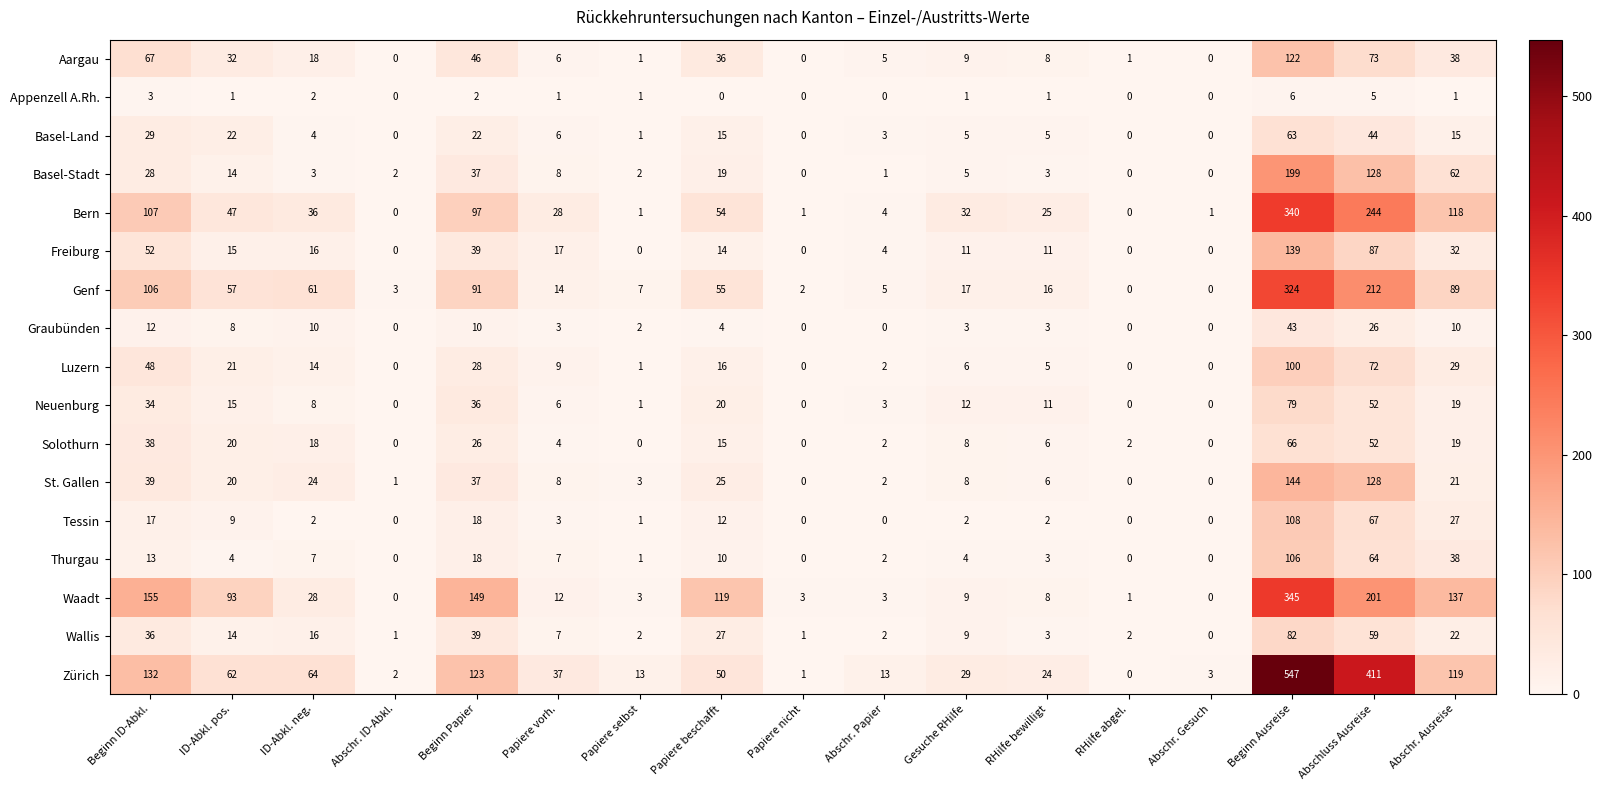

What value does the Thurgau series have at Beginn ID-Abkl.?

13